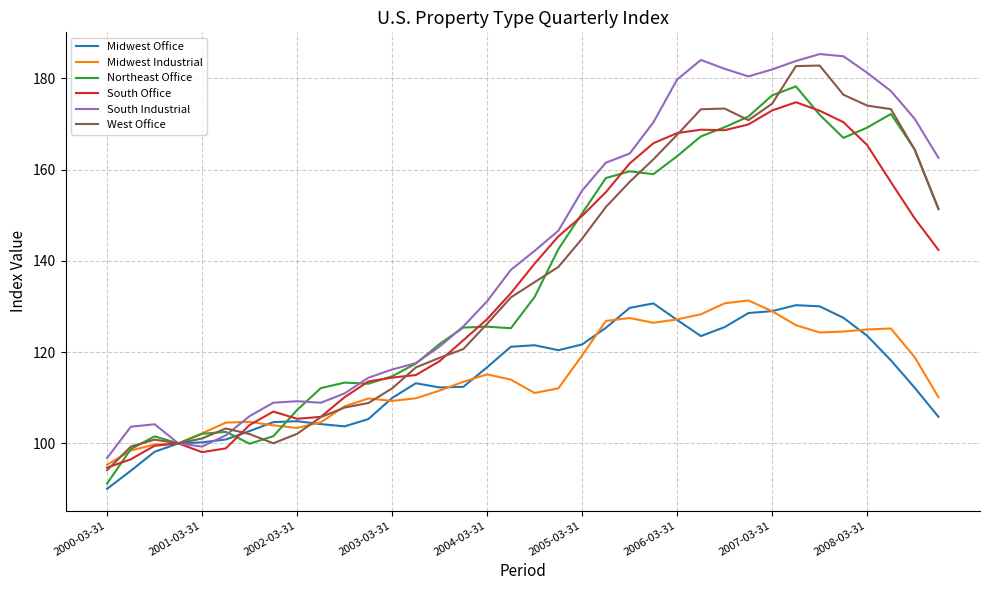

Which series has the largest total across all categories?

South Industrial